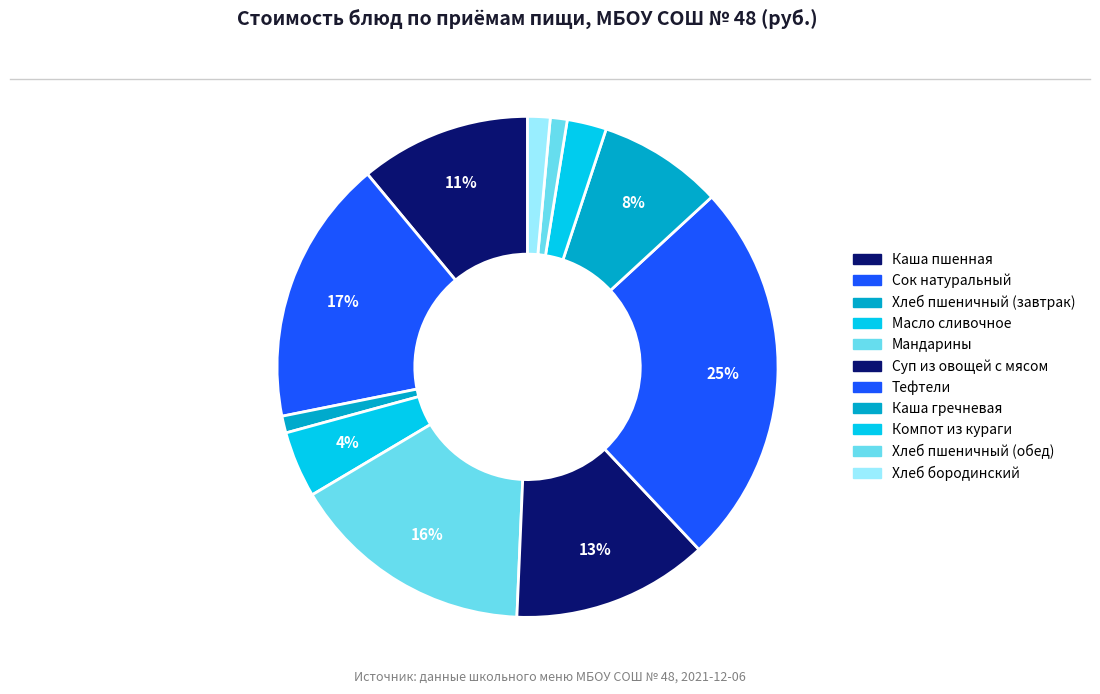

How many slices are in this pie chart?

11